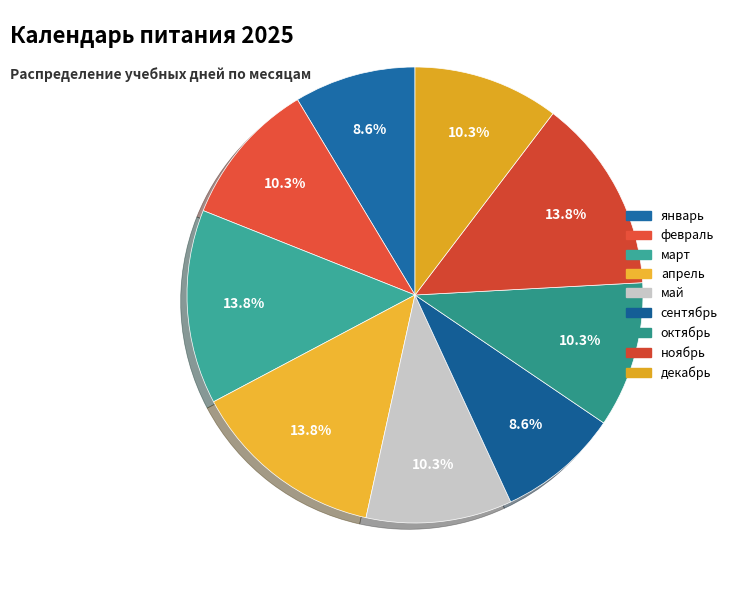

How many slices are in this pie chart?

9